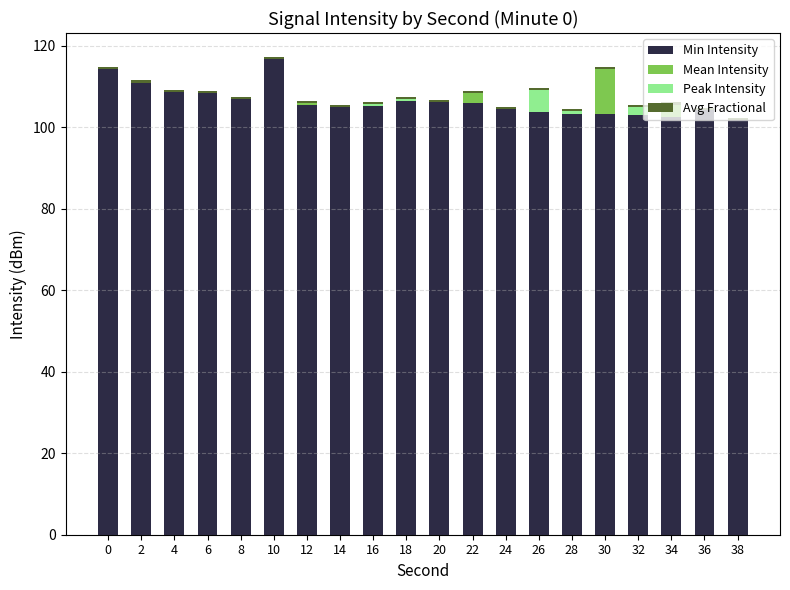

What is the highest value of the Min Intensity series?

116.7